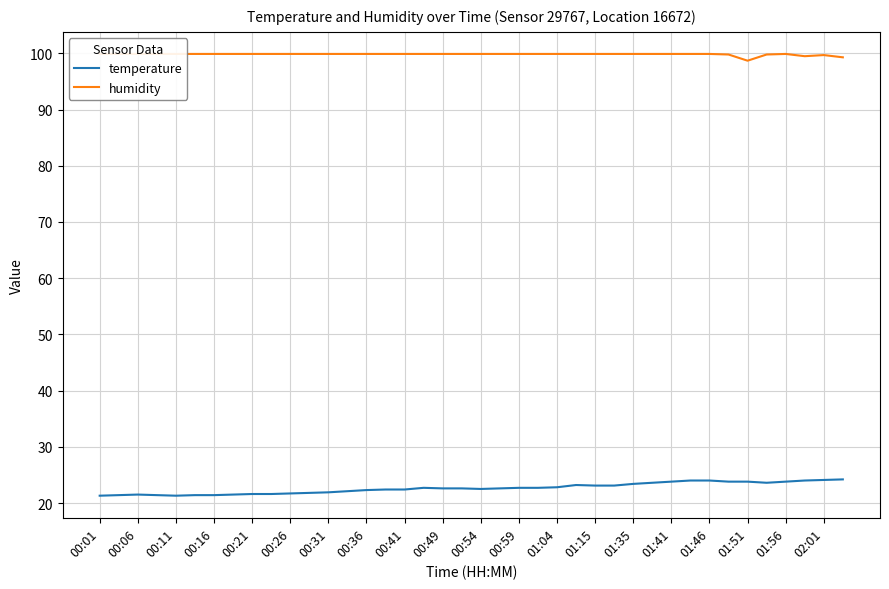

What is the highest value of the humidity series?

99.9